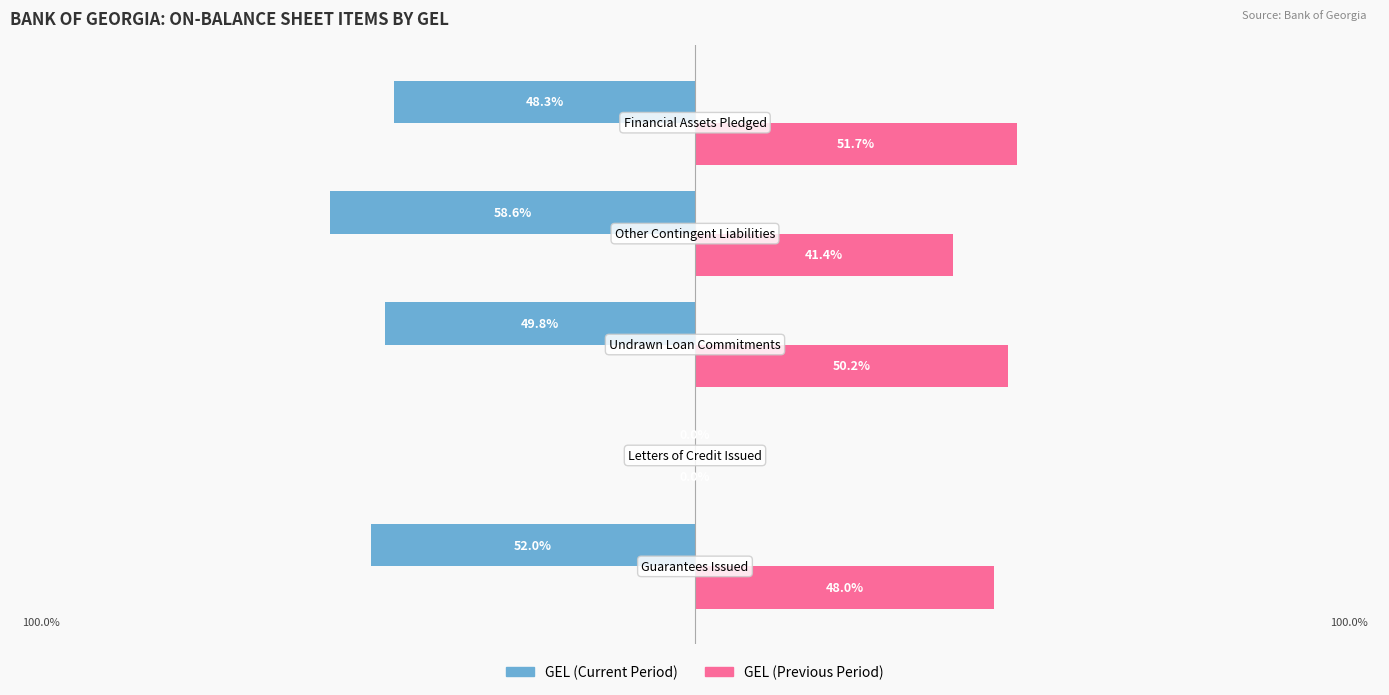

What are all the series names shown in the legend?

GEL (Current Period), GEL (Previous Period)